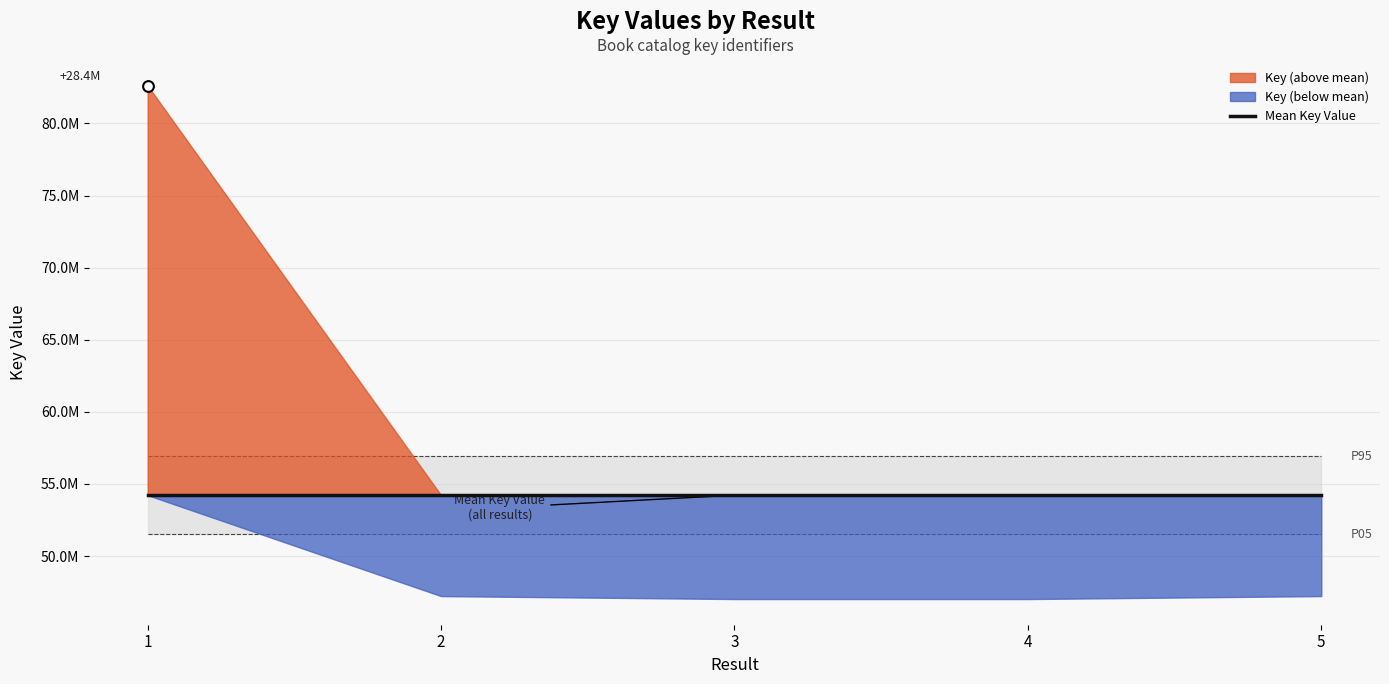

Approximately how many times larger is the value at 3 compared to 4?

1.0